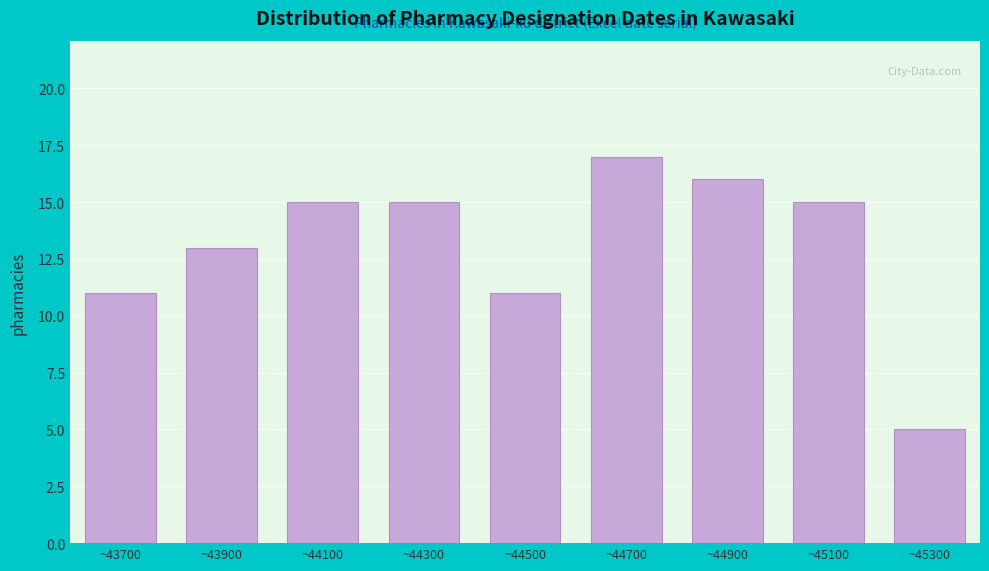

Reading left to right, what are all the values shown in this chart?

11	13	15	15	11	17	16	15	5